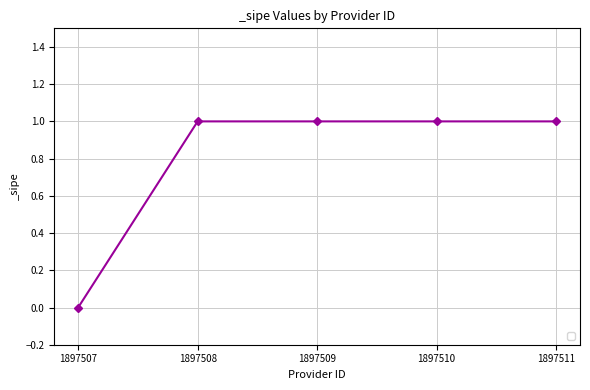

What is the value of the 2nd point from the left?

1